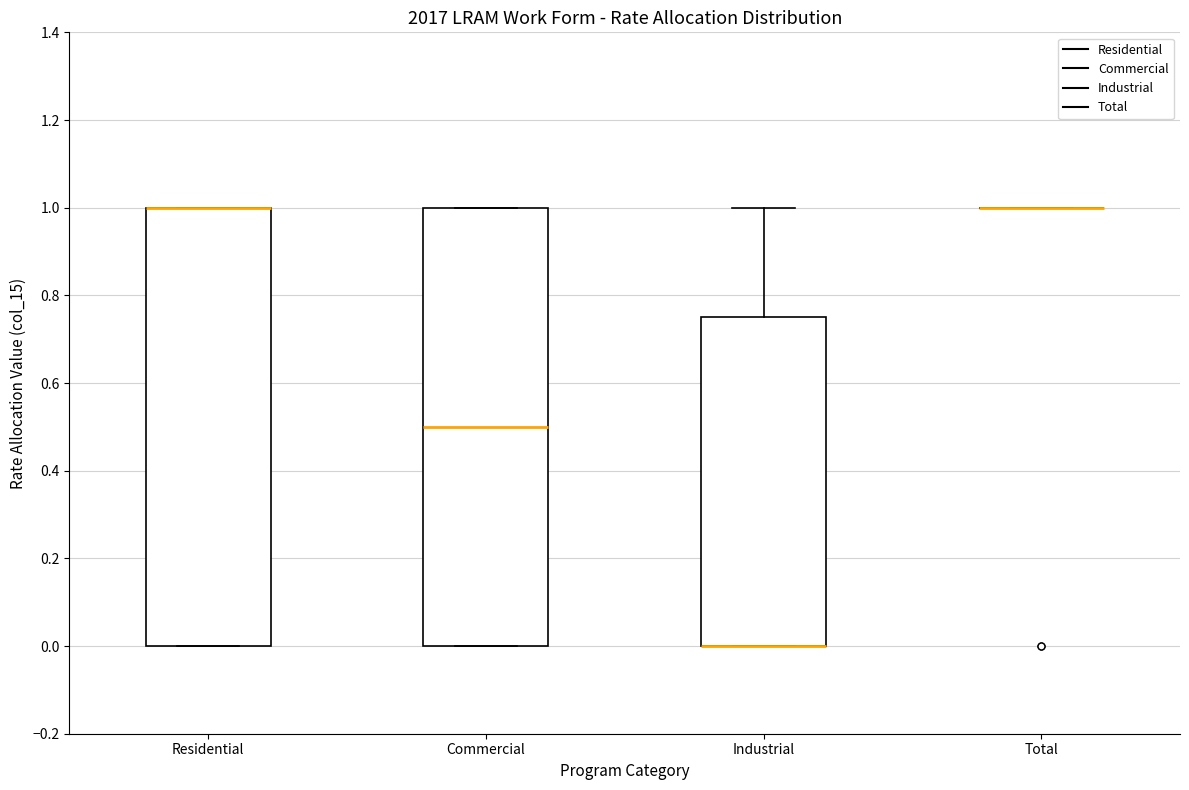

Reading left to right, read every box against the y-axis: the position of its median line, the range the box covers, and the ends of its whiskers. The values are not printed on the chart, so give them approximately, as read against the axis.

Residential: median 1.00 (drawn on the box's upper edge), box 0.00 to 1.00, whiskers 0.00 to 1.00
Commercial: median 0.50, box 0.00 to 1.00, whiskers 0.00 to 1.00
Industrial: median 0.00 (drawn on the box's lower edge), box 0.00 to 0.76, whiskers 0.00 to 1.00
Total: box collapsed to a line at 1.00, whiskers 1.00 to 1.00